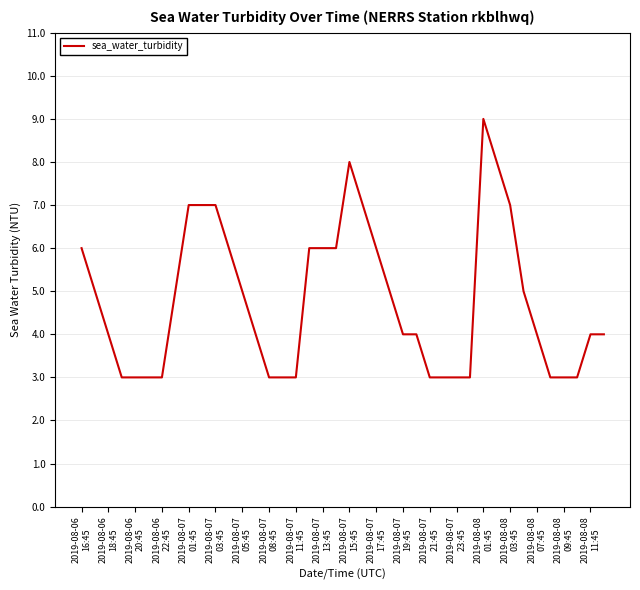

What is the greatest value displayed?

9